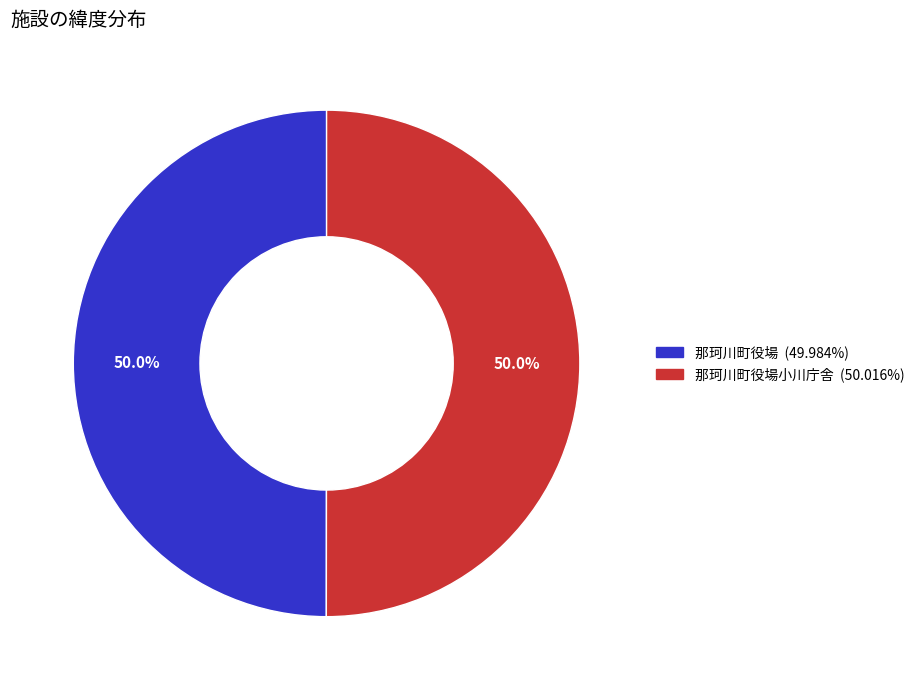

How many slices are in this pie chart?

2